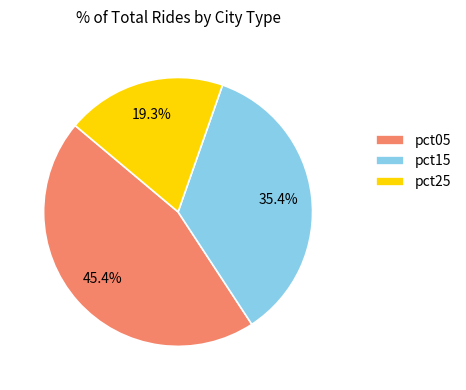

Does any single category account for the majority?

No